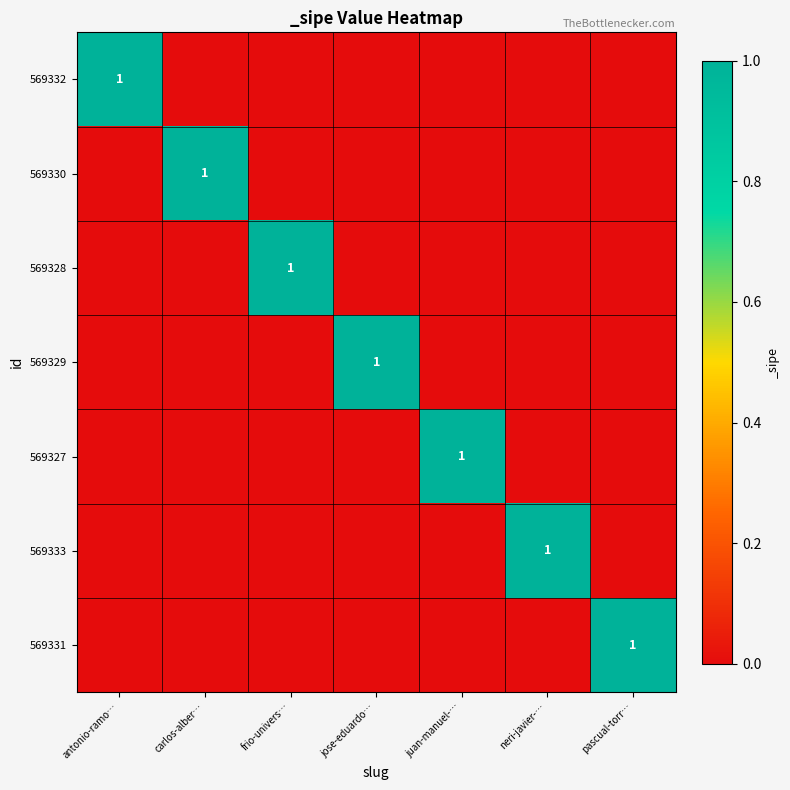

Is it true that 569329 equals 1 at jose-eduardo…?

True